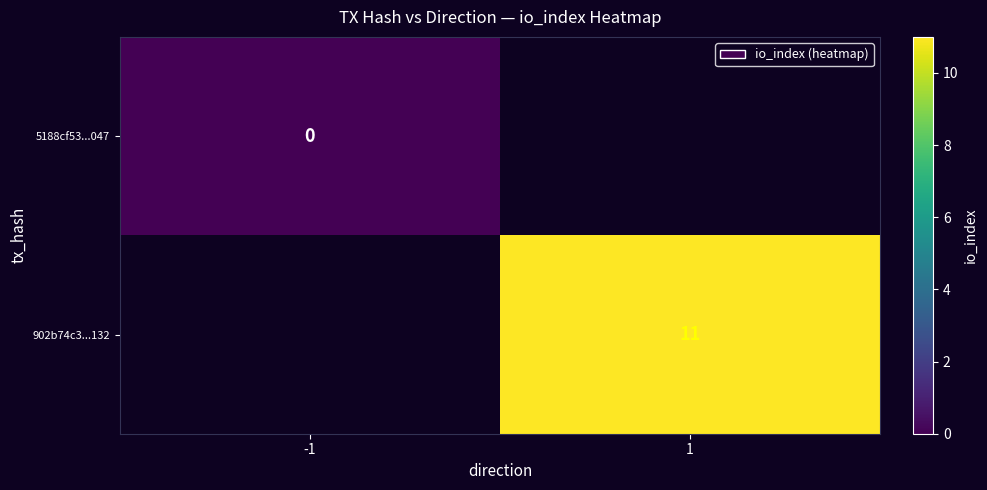

The value of 902b74c3...132 at 1 is 4. True or false?

False